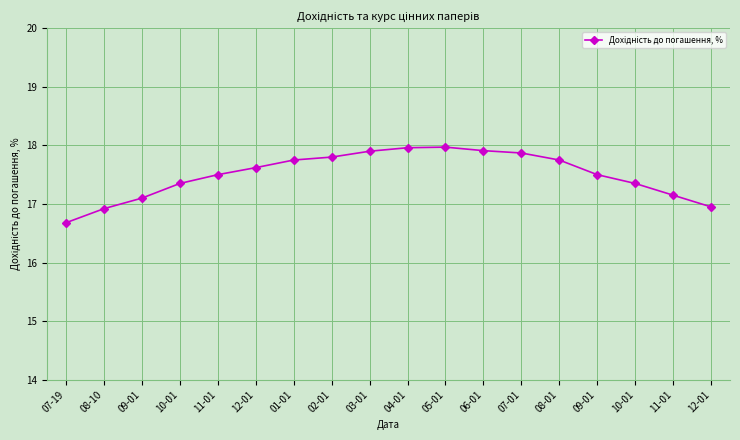

Where is the data nearest to the value 17?

12-01